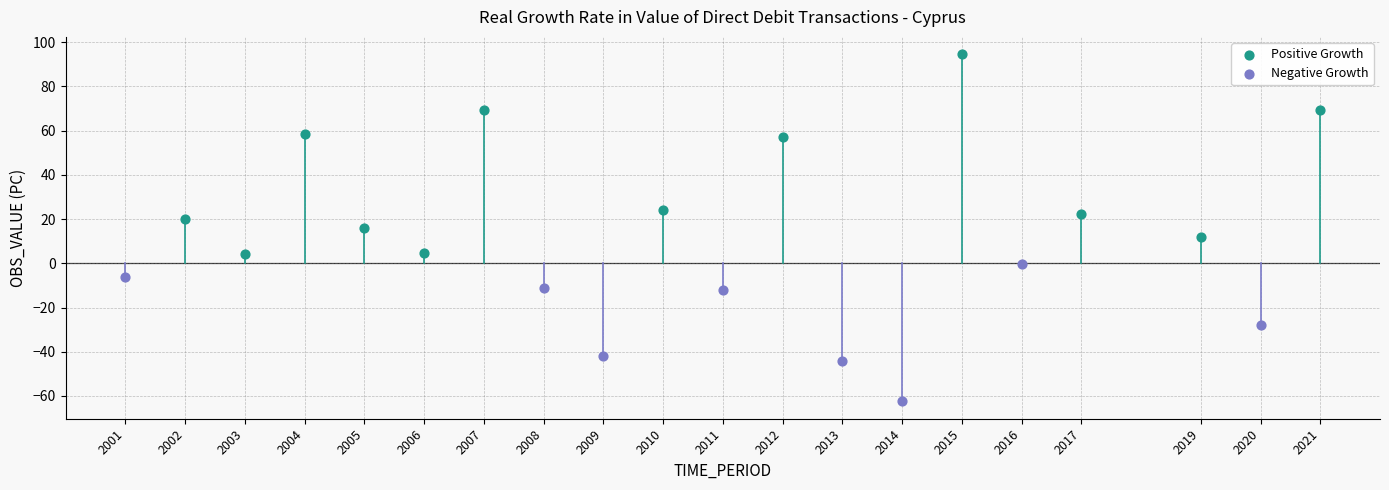

Which series contains the highest Y value?

Positive Growth